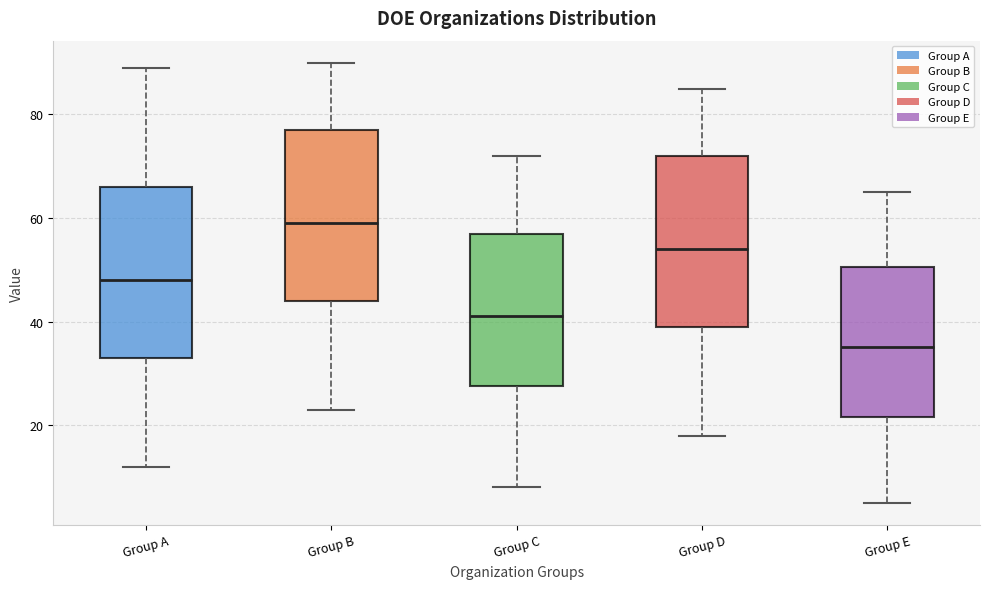

Reading left to right, read every box against the y-axis: the position of its median line, the range the box covers, and the ends of its whiskers. The values are not printed on the chart, so give them approximately, as read against the axis.

Group A: median 48, box 34 to 66, whiskers 12 to 90
Group B: median 60, box 44 to 78, whiskers 24 to 90
Group C: median 42, box 28 to 58, whiskers 8 to 72
Group D: median 54, box 40 to 72, whiskers 18 to 86
Group E: median 36, box 22 to 50, whiskers 6 to 66